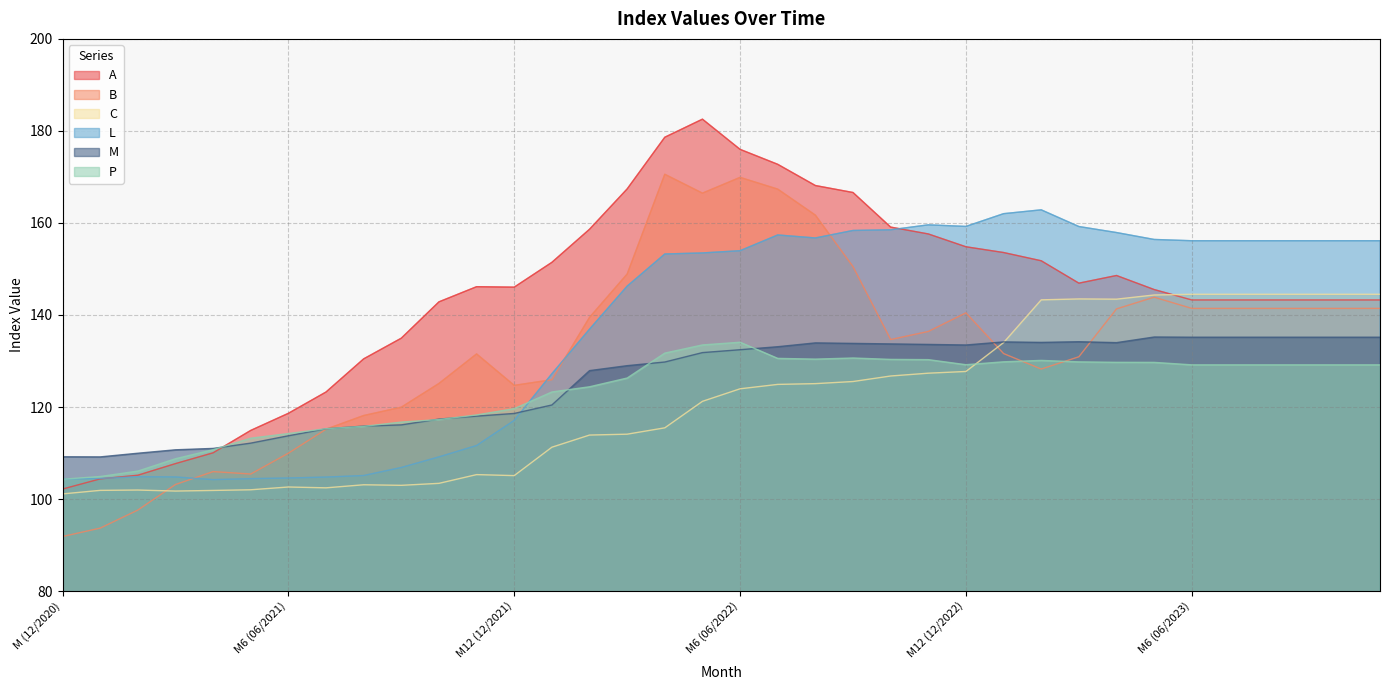

What is the spread (max minus min) of values at M2 (02/2023)?

34.6